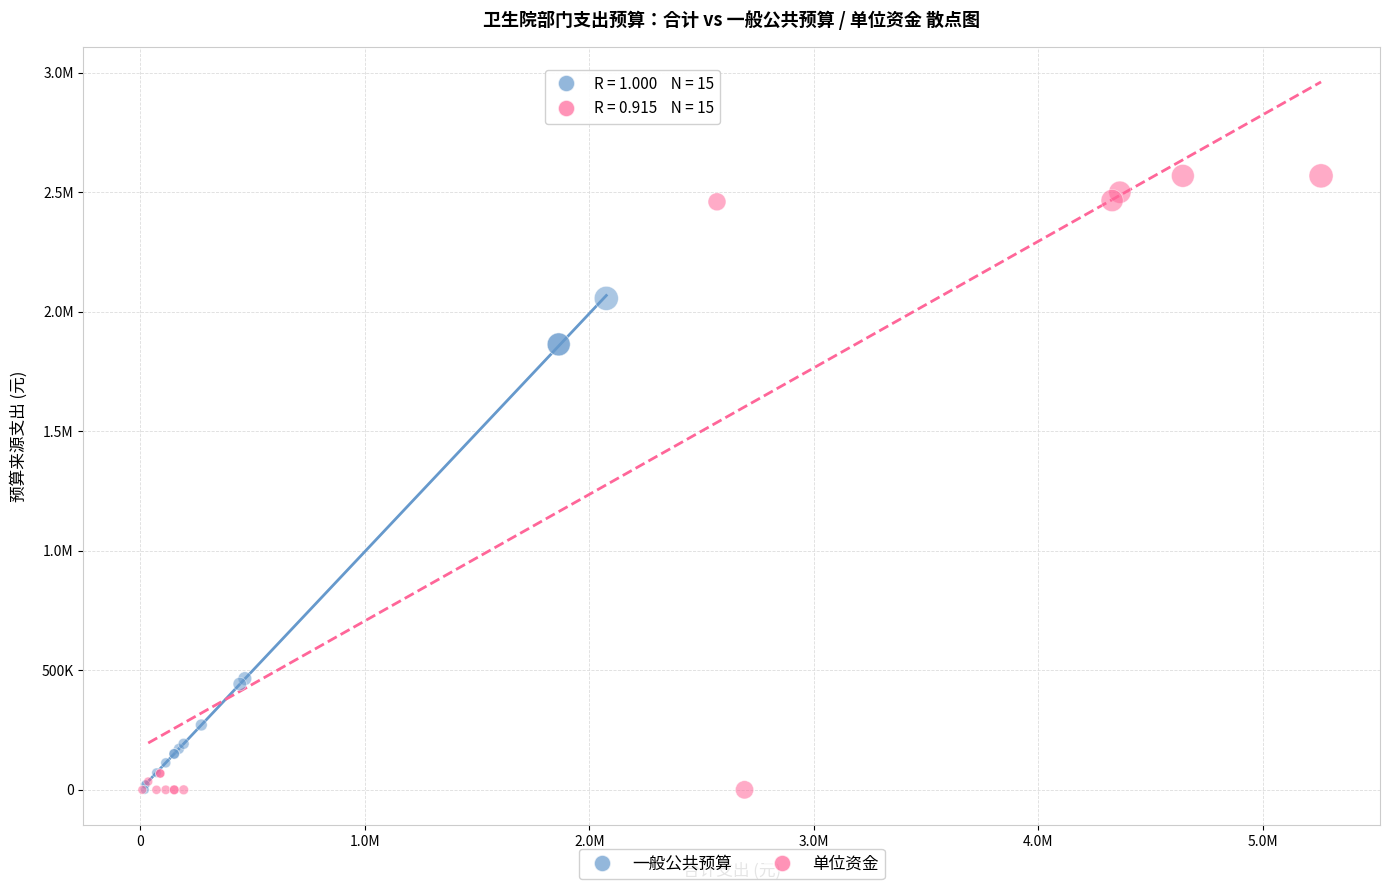

What are all the series names shown in the legend?

一般公共预算, 单位资金